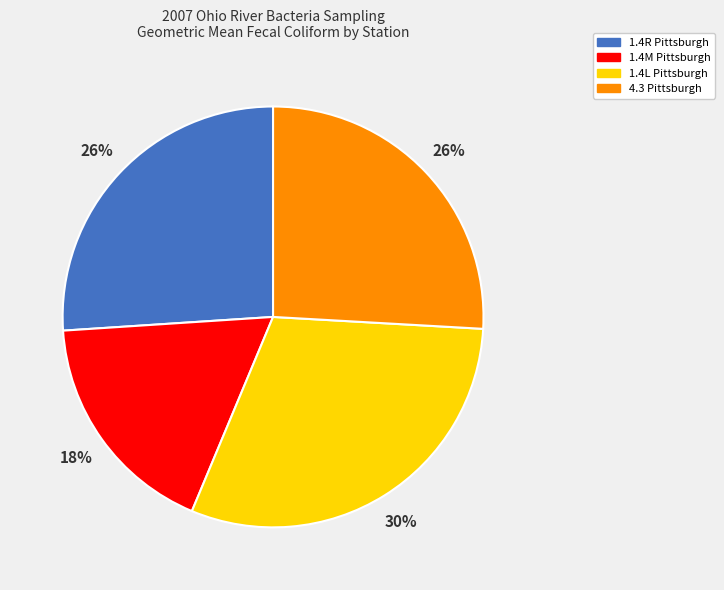

Is the sum of 1.4M Pittsburgh and 1.4L Pittsburgh greater than half?

No